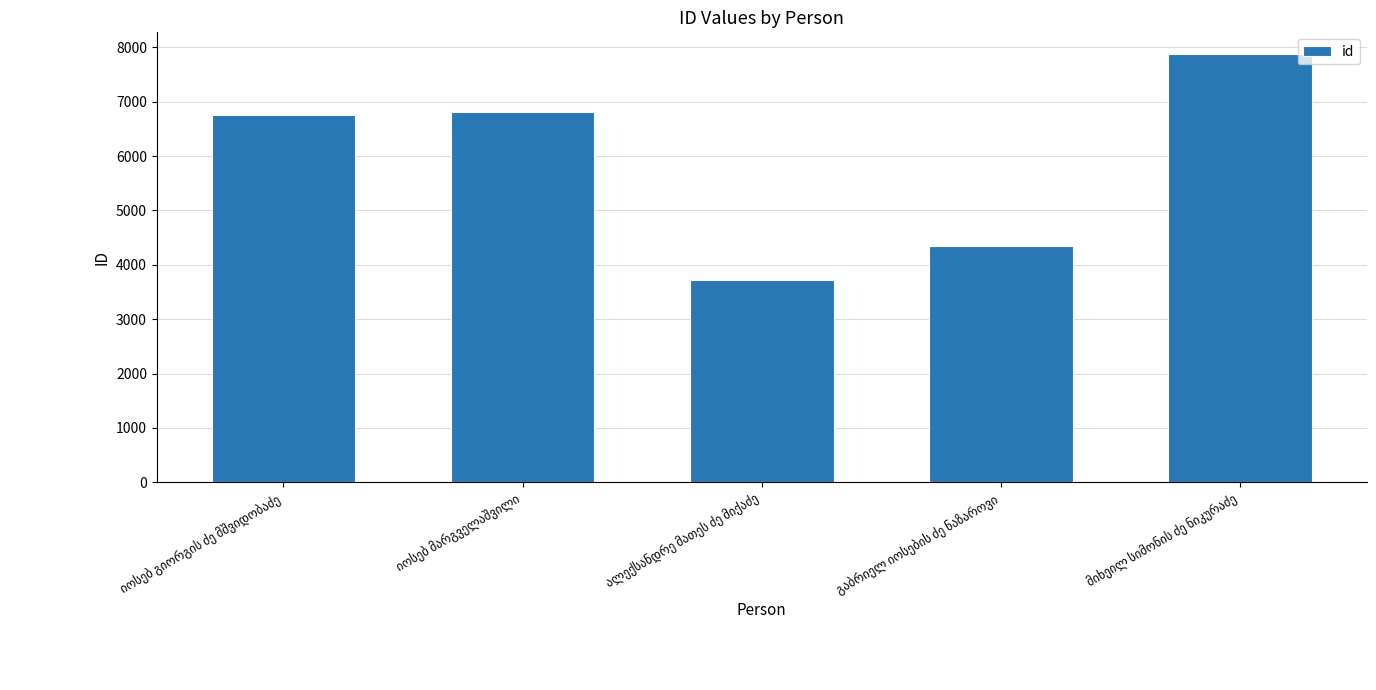

What is the minimum value shown in the chart?

3716